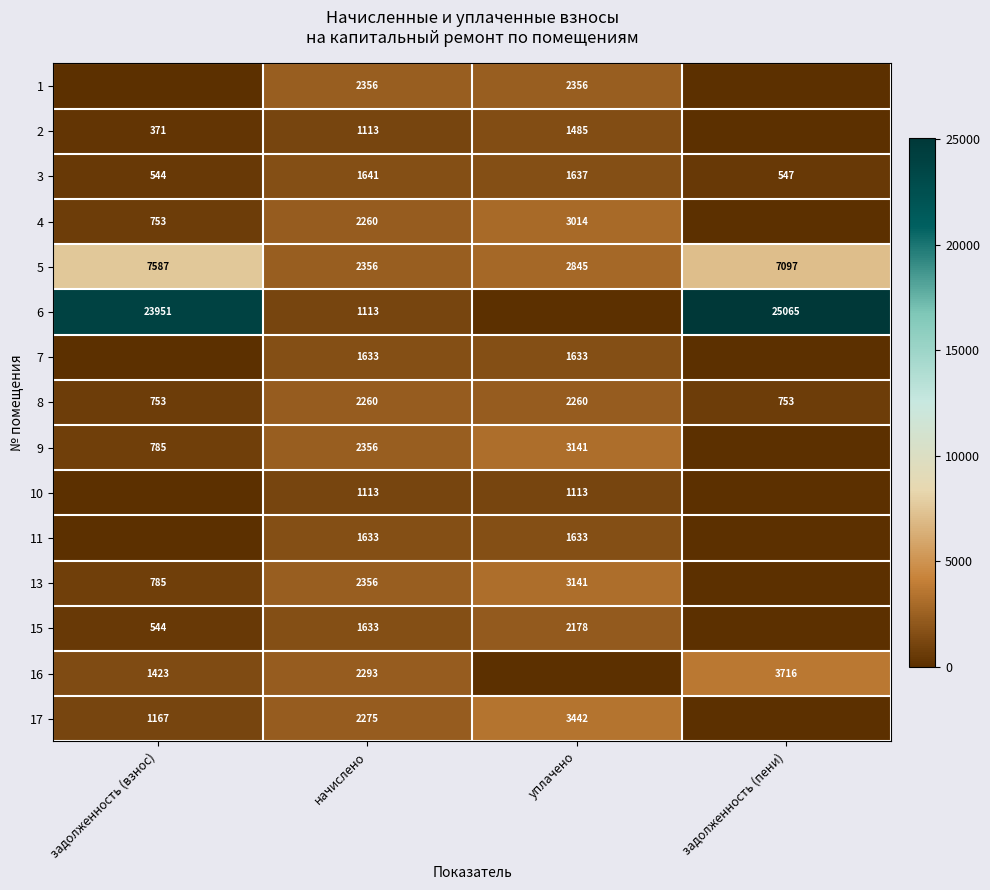

How many values in the 3 series are below 1637?

2